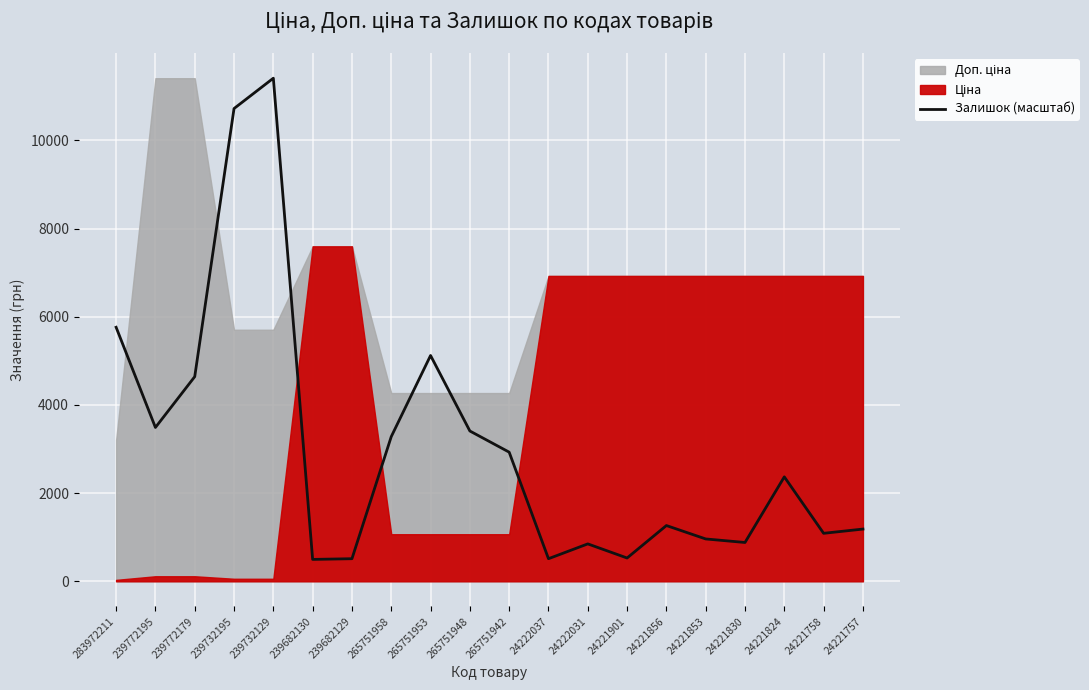

What is the maximum value for Залишок (масштаб)?

11410.0